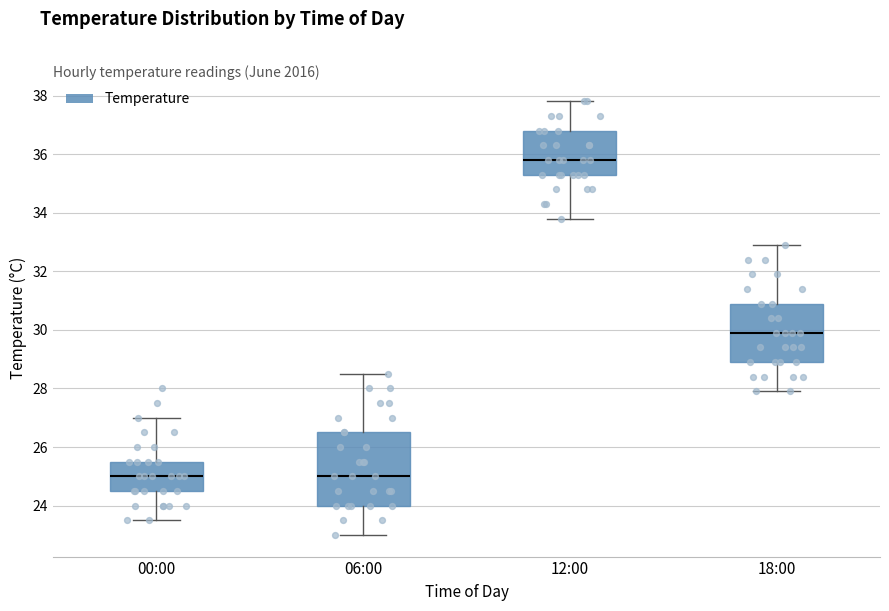

Reading left to right, read every box against the y-axis: the position of its median line, the range the box covers, and the ends of its whiskers. The values are not printed on the chart, so give them approximately, as read against the axis.

00:00: median 25.0, box 24.6 to 25.6, whiskers 23.6 to 27.0
06:00: median 25.0, box 24.0 to 26.6, whiskers 23.0 to 28.6
12:00: median 35.8, box 35.4 to 36.8, whiskers 33.8 to 37.8
18:00: median 30.0, box 29.0 to 31.0, whiskers 28.0 to 33.0